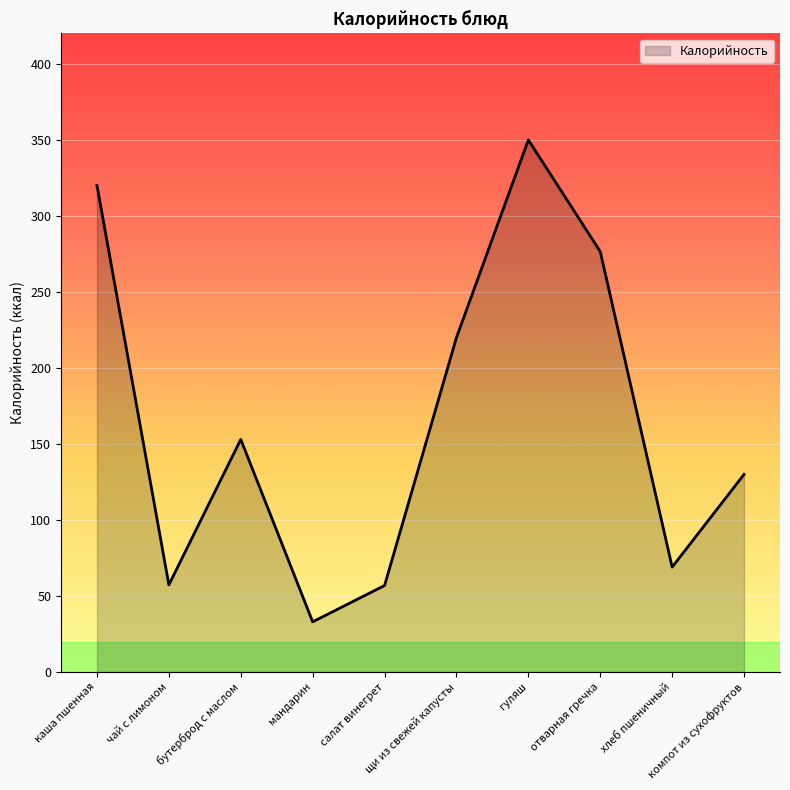

What is the smallest value displayed?

33.0